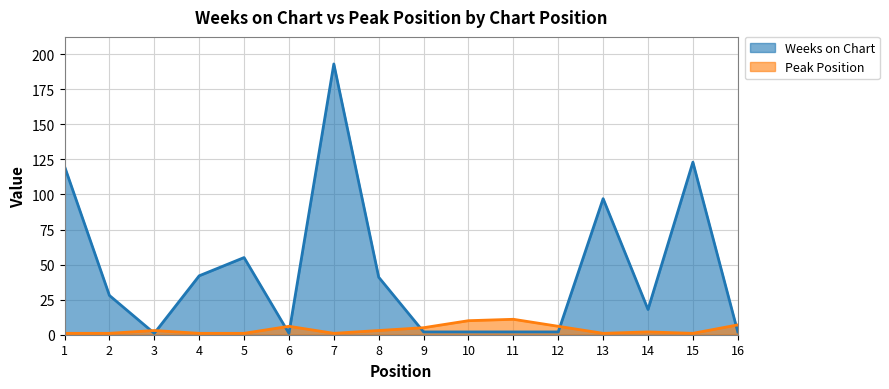

Reading left to right, extract all data points from this chart.

Weeks on Chart: 120	28	1	42	55	1	193	41	2	2	2	2	97	18	123	2
Peak Position: 1	1	3	1	1	6	1	3	5	10	11	6	1	2	1	7